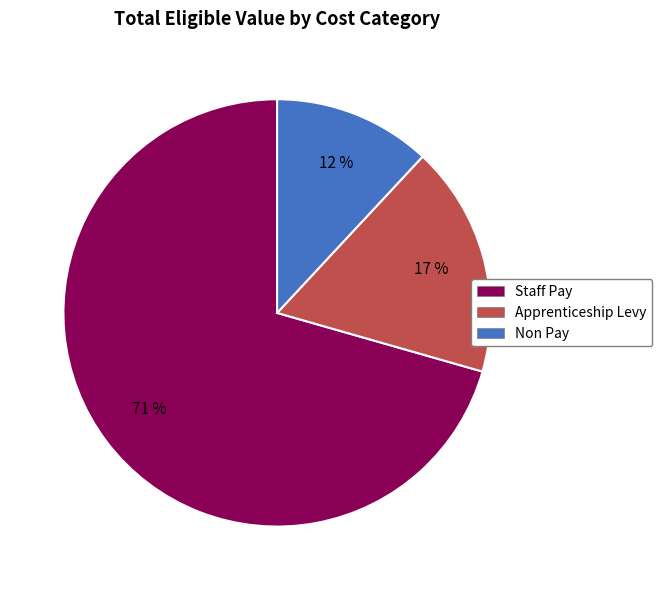

Do Staff Pay and Apprenticeship Levy together represent more than half of the pie?

Yes